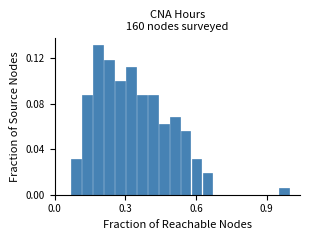

Around what value on the x-axis is the tallest bar? Give the approximate position of its centre, as read against the axis.

0.20